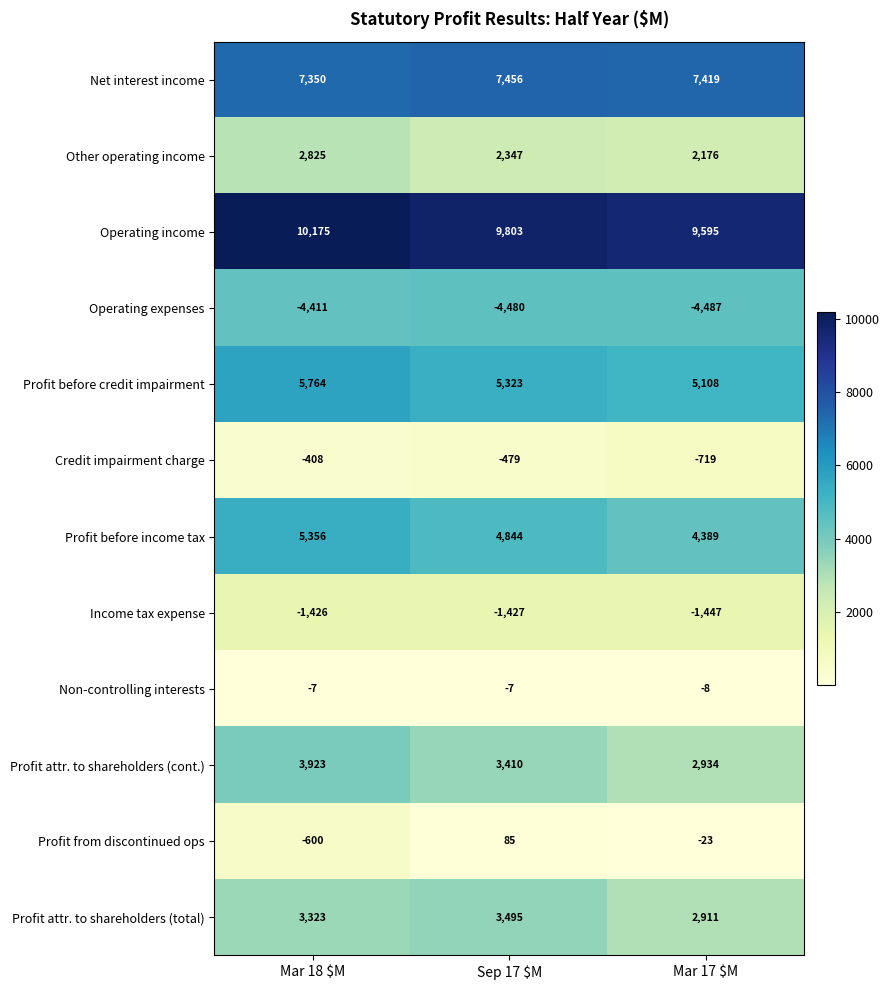

How many Credit impairment charge values are between -719 and -408?

3